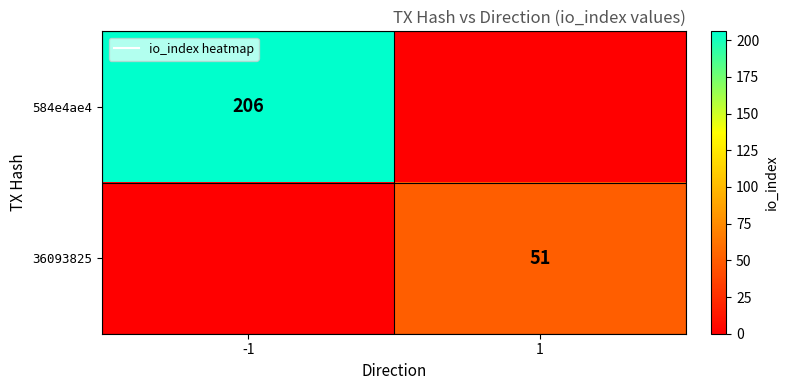

At how many categories does at least one series exceed 149?

1